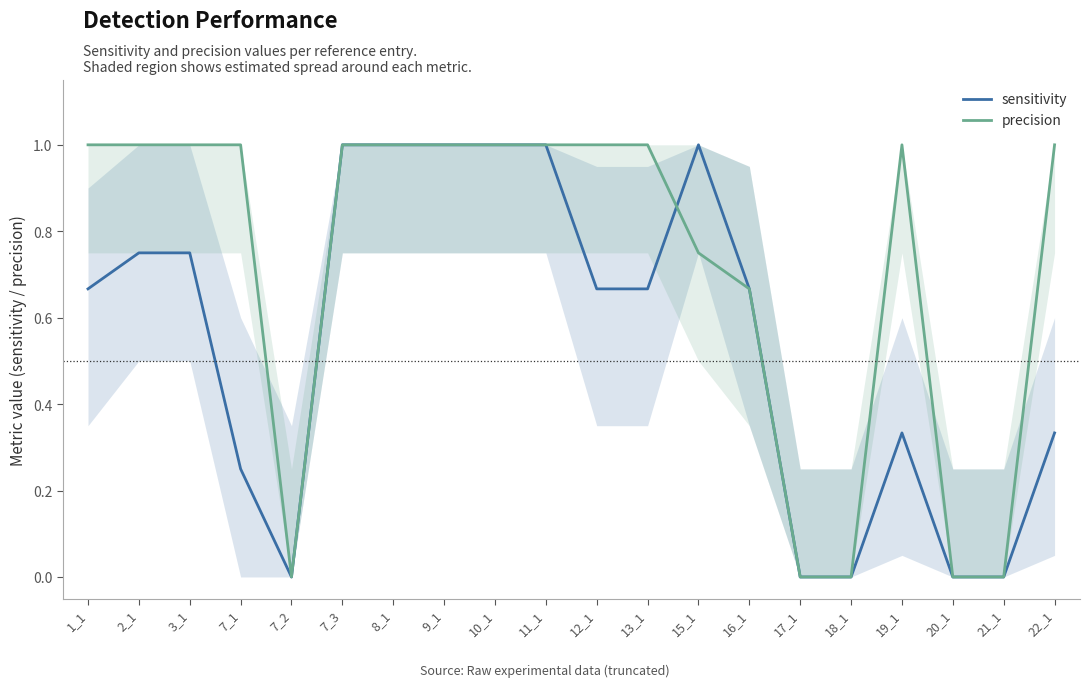

Which series changed the most between 10_1 and 19_1?

sensitivity